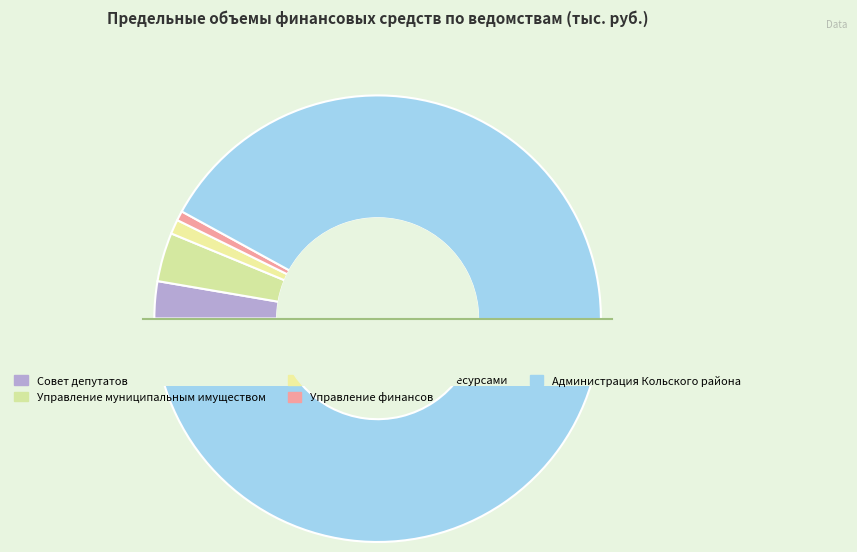

Do Управление земельными ресурсами and Совет депутатов together represent more than half of the pie?

No